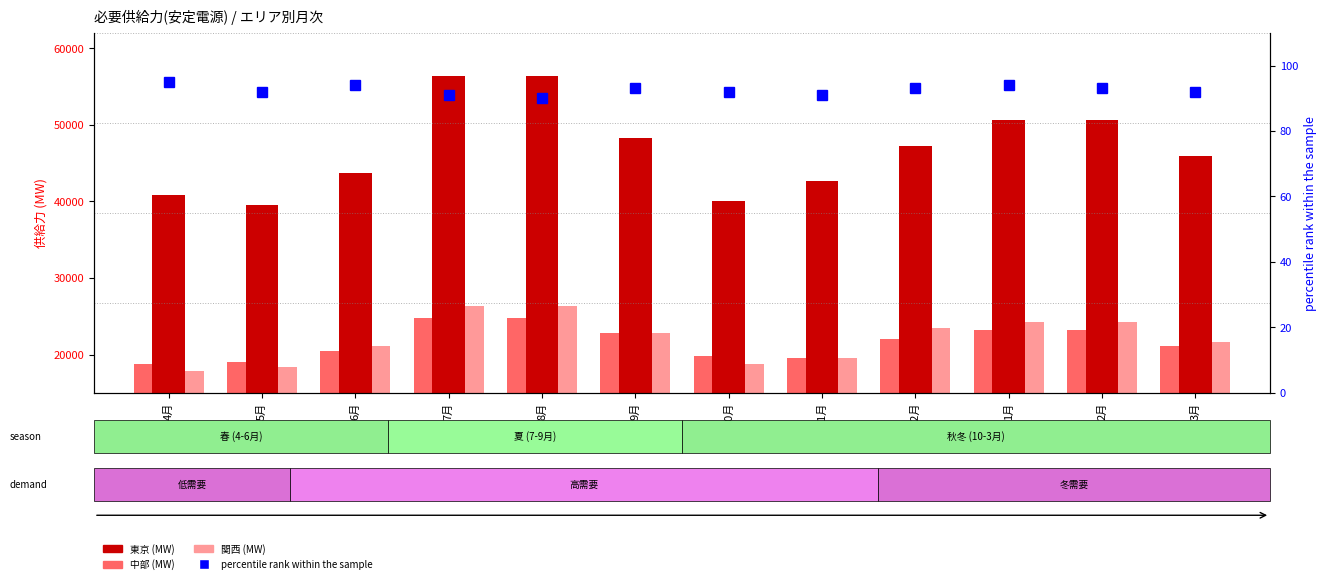

Which has a higher value, 9月 or 11月?

9月